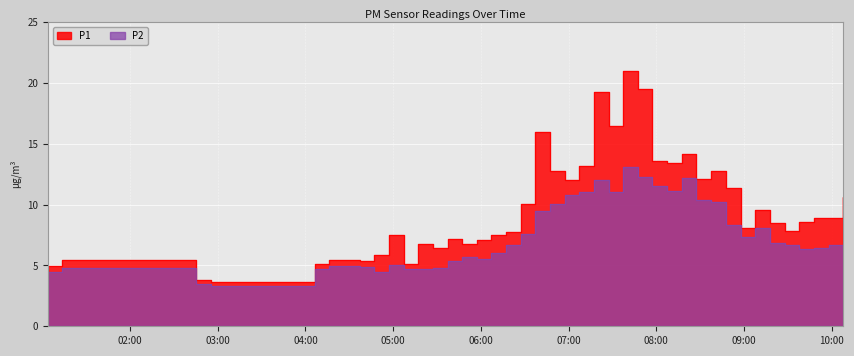

True or false: P1 and P2 intersect in this chart.

False